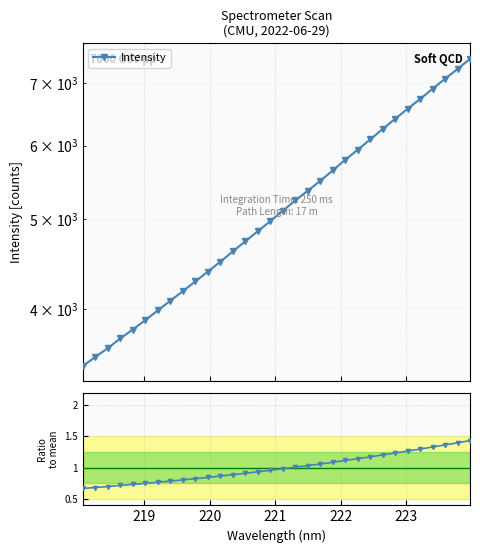

True or false: Intensity and Ratio to mean intersect in this chart.

False